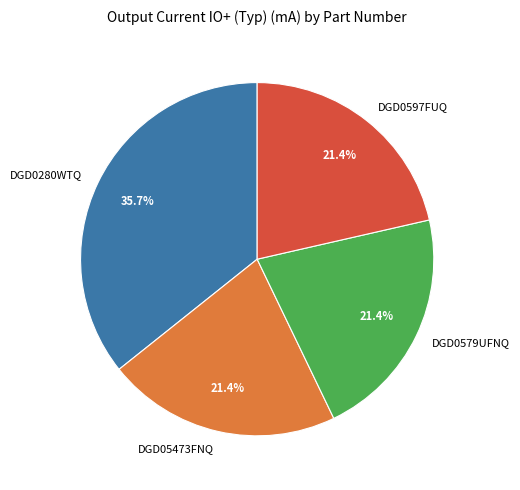

How many segments does this pie chart have?

4